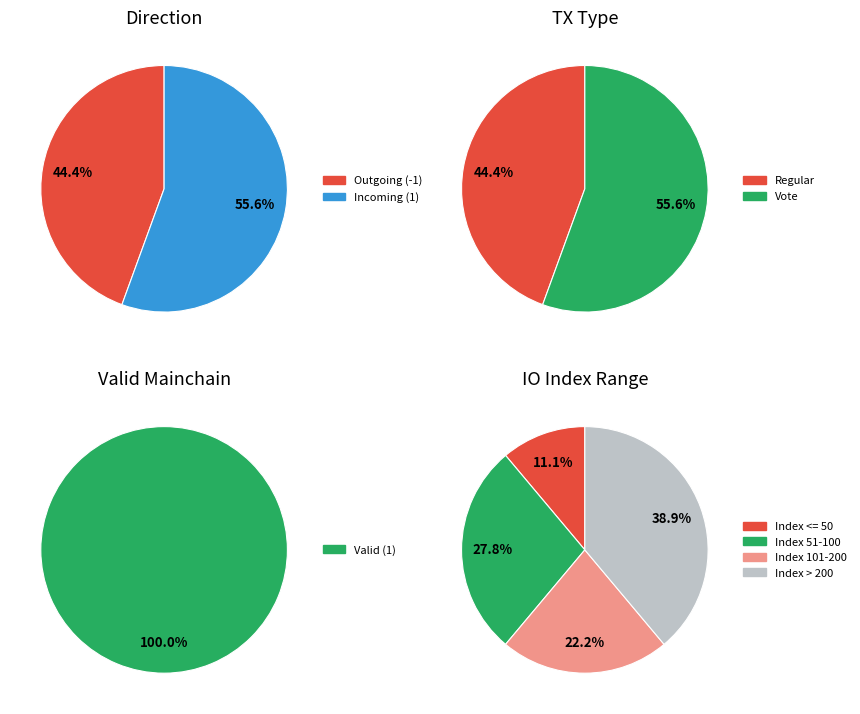

Do 2 and 0 together represent more than half of the pie?

No